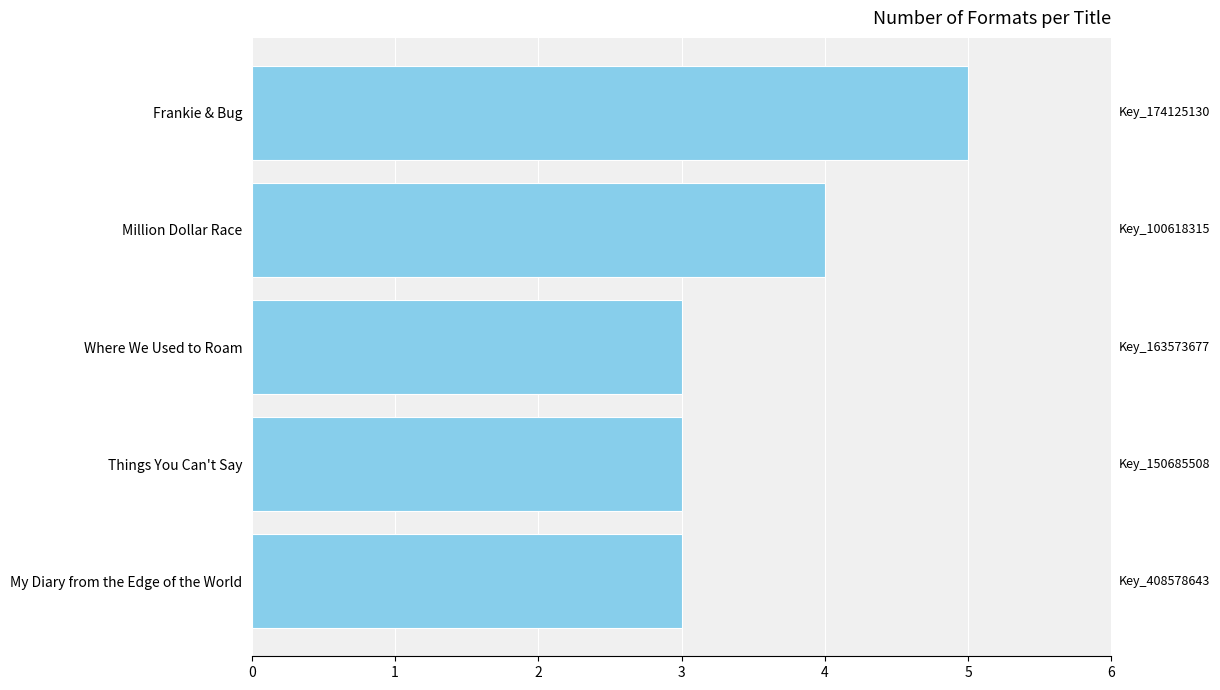

Are the bars horizontal?

Yes